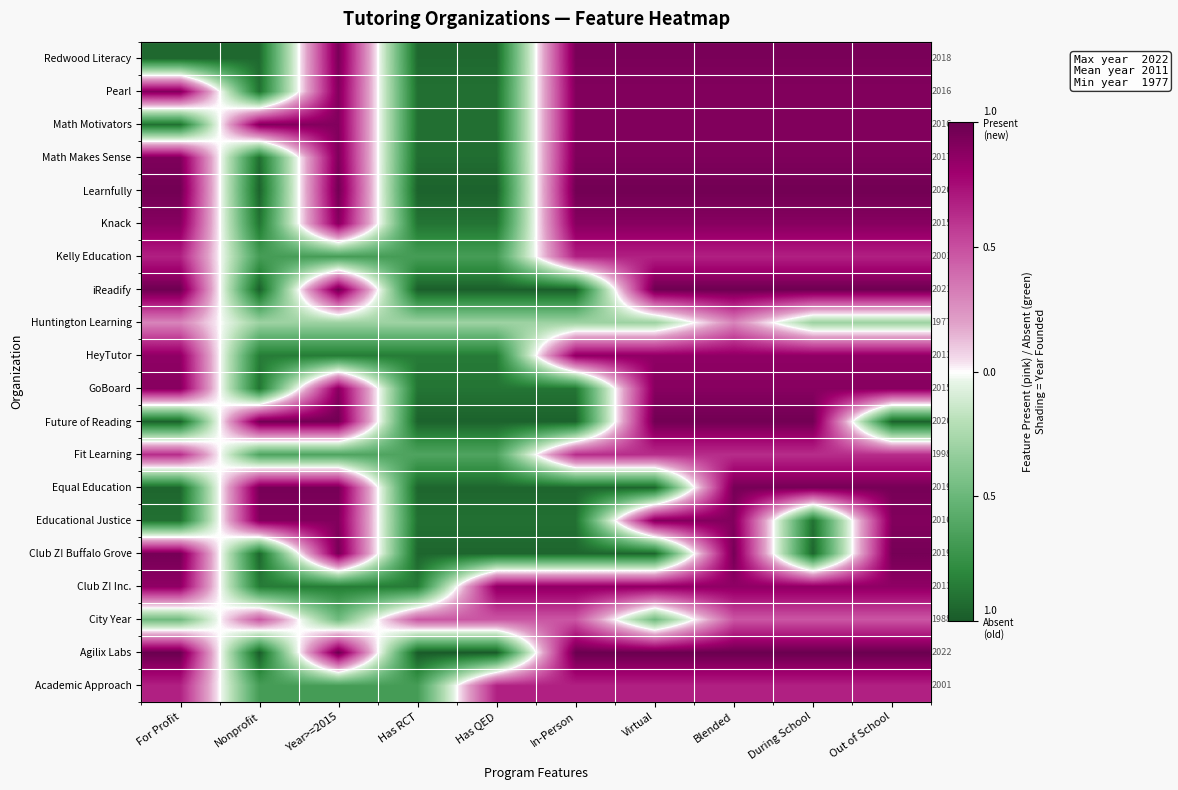

Rank the series at For Profit from lowest to highest value.

Future of Reading, Equal Education, Redwood Literacy, Educational Justice, Math Motivators, City Year, Huntington Learning, Fit Learning, Academic Approach, Kelly Education, Club Z! Inc., HeyTutor, GoBoard, Knack, Pearl, Math Makes Sense, Club Z! Buffalo Grove, Learnfully, iReadify, Agilix Labs